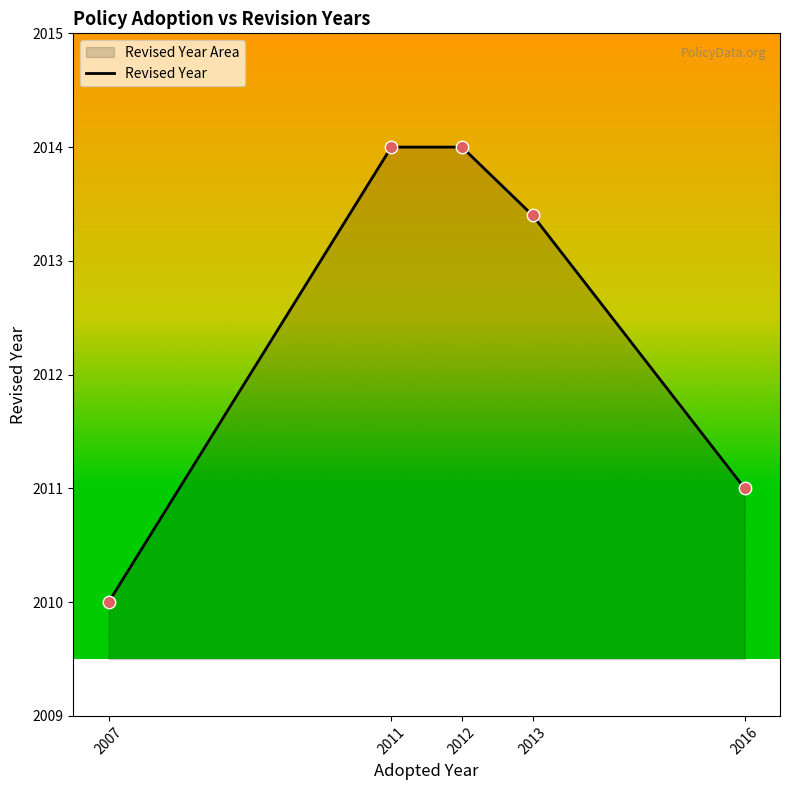

What is the change in value from 2007 to 2016?

+1.0